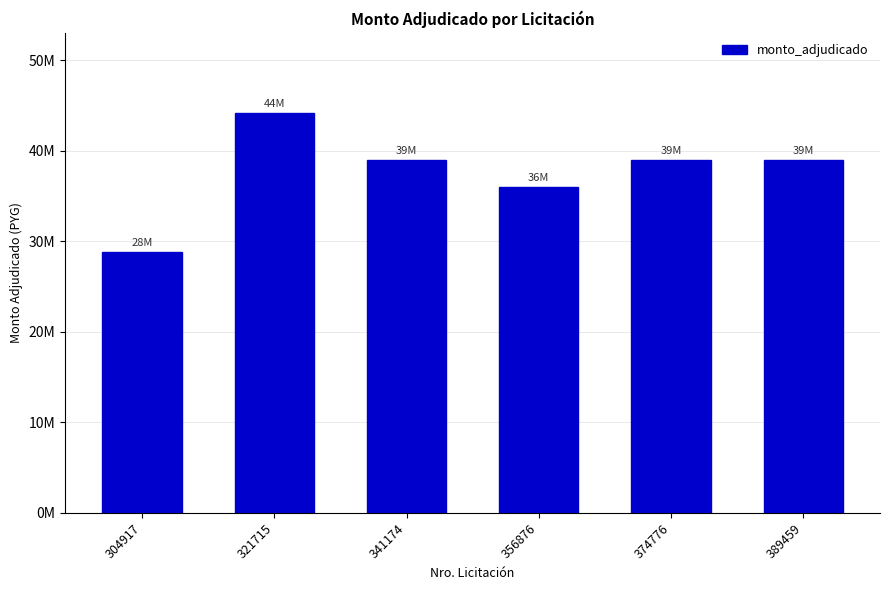

What is the ratio of the value at 389459 to the value at 356876?

1.1